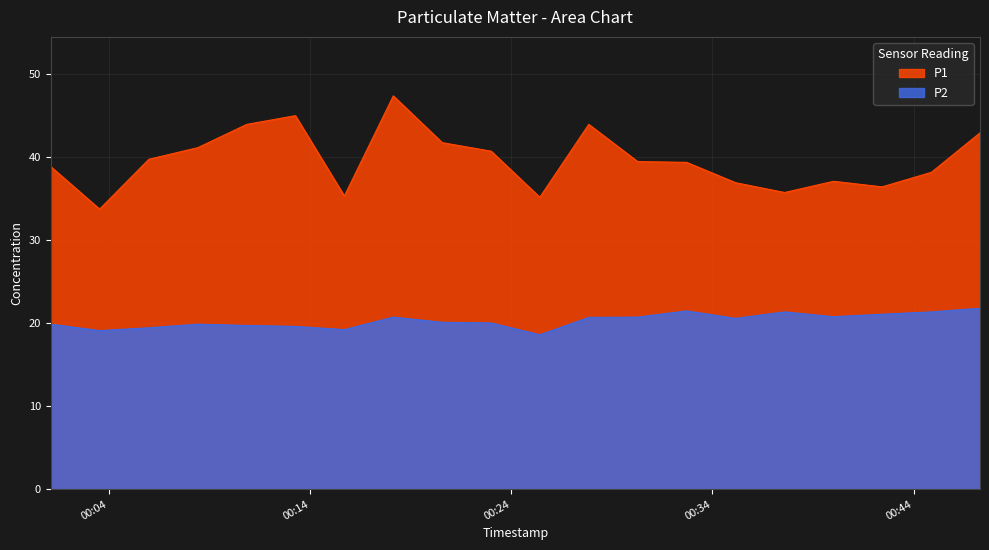

Reading left to right, extract all data points from this chart.

P1: 2023-04-29T00:01:06=38.8	2023-04-29T00:03:32=33.7	2023-04-29T00:05:59=39.7	2023-04-29T00:08:25=41.1	2023-04-29T00:10:51=43.9	2023-04-29T00:13:16=45.0	2023-04-29T00:15:42=35.3	2023-04-29T00:18:08=47.3	2023-04-29T00:20:34=41.7	2023-04-29T00:23:00=40.7	2023-04-29T00:25:25=35.1	2023-04-29T00:27:51=43.9	2023-04-29T00:30:17=39.4	2023-04-29T00:32:43=39.3	2023-04-29T00:35:09=36.9	2023-04-29T00:37:35=35.7	2023-04-29T00:40:01=37.0	2023-04-29T00:42:26=36.4	2023-04-29T00:44:53=38.1	2023-04-29T00:47:18=42.9
P2: 2023-04-29T00:01:06=19.9	2023-04-29T00:03:32=19.1	2023-04-29T00:05:59=19.4	2023-04-29T00:08:25=19.9	2023-04-29T00:10:51=19.7	2023-04-29T00:13:16=19.6	2023-04-29T00:15:42=19.2	2023-04-29T00:18:08=20.7	2023-04-29T00:20:34=20.1	2023-04-29T00:23:00=20.0	2023-04-29T00:25:25=18.6	2023-04-29T00:27:51=20.7	2023-04-29T00:30:17=20.7	2023-04-29T00:32:43=21.4	2023-04-29T00:35:09=20.6	2023-04-29T00:37:35=21.3	2023-04-29T00:40:01=20.8	2023-04-29T00:42:26=21.1	2023-04-29T00:44:53=21.3	2023-04-29T00:47:18=21.8